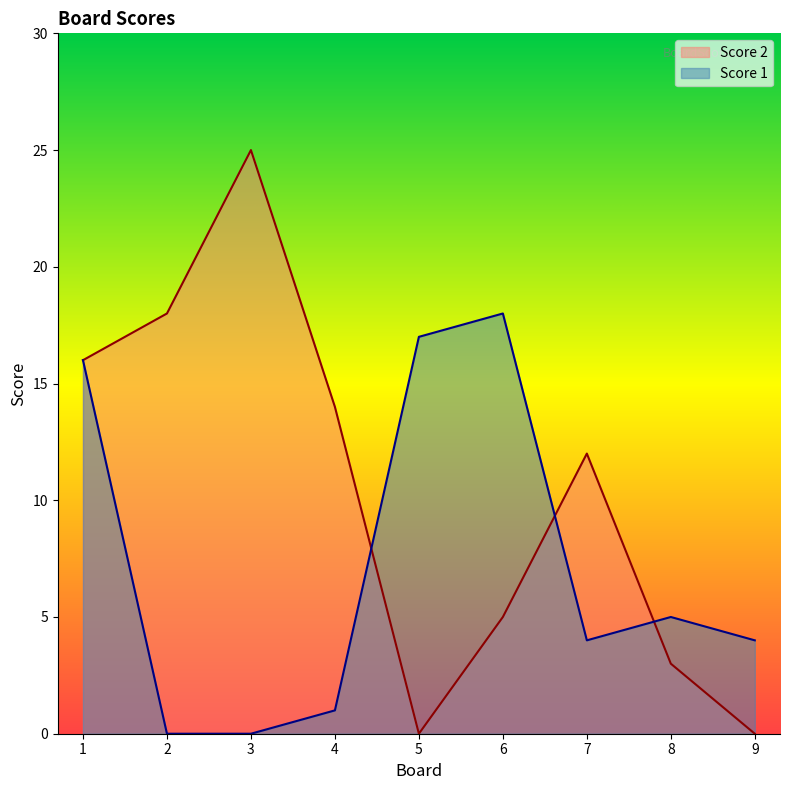

Which series changed the most between 3 and 5?

Score 2